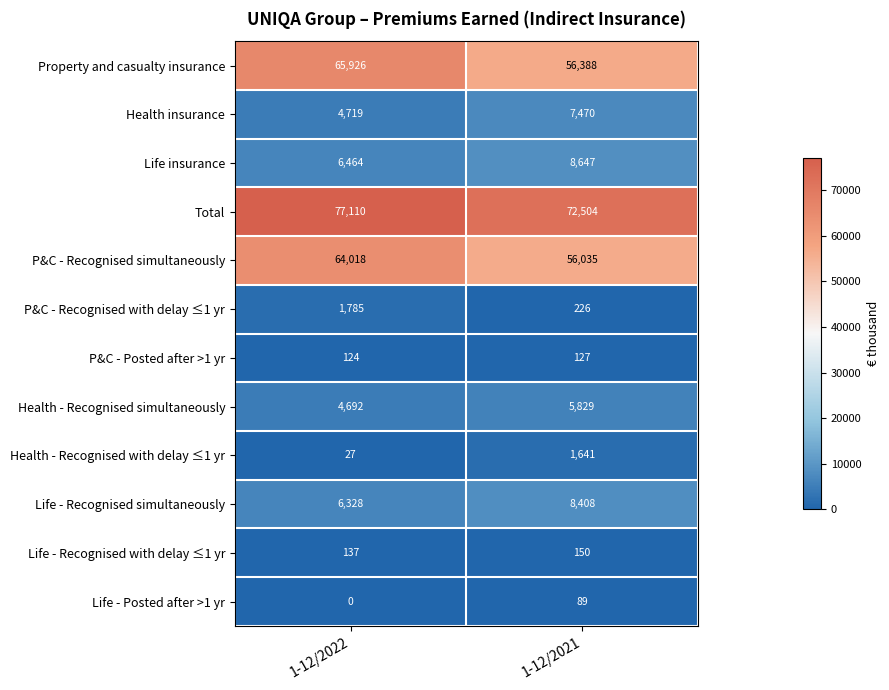

Which series has the largest total across all categories?

Total